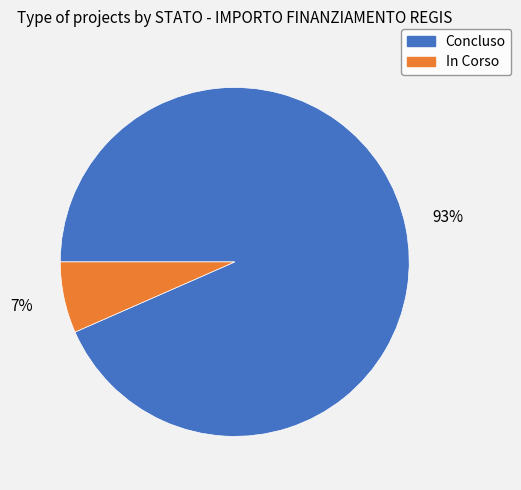

True or false: Concluso accounts for 99% of the total.

False